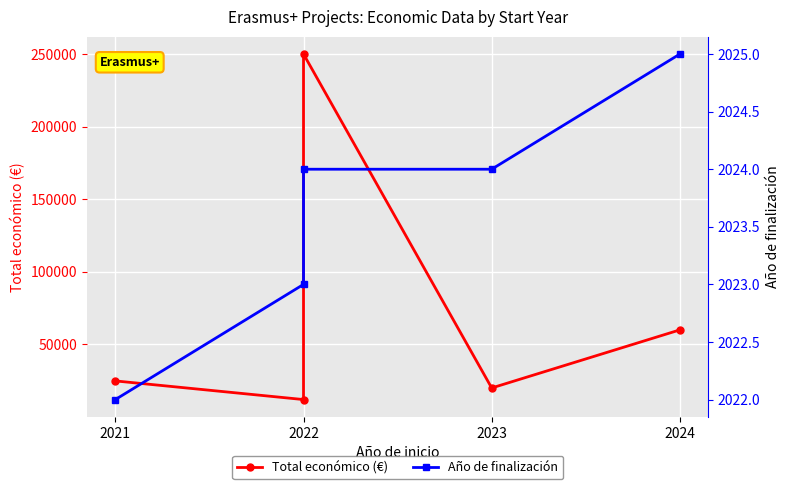

The value of Año de finalización at 2024 is 3140. True or false?

False